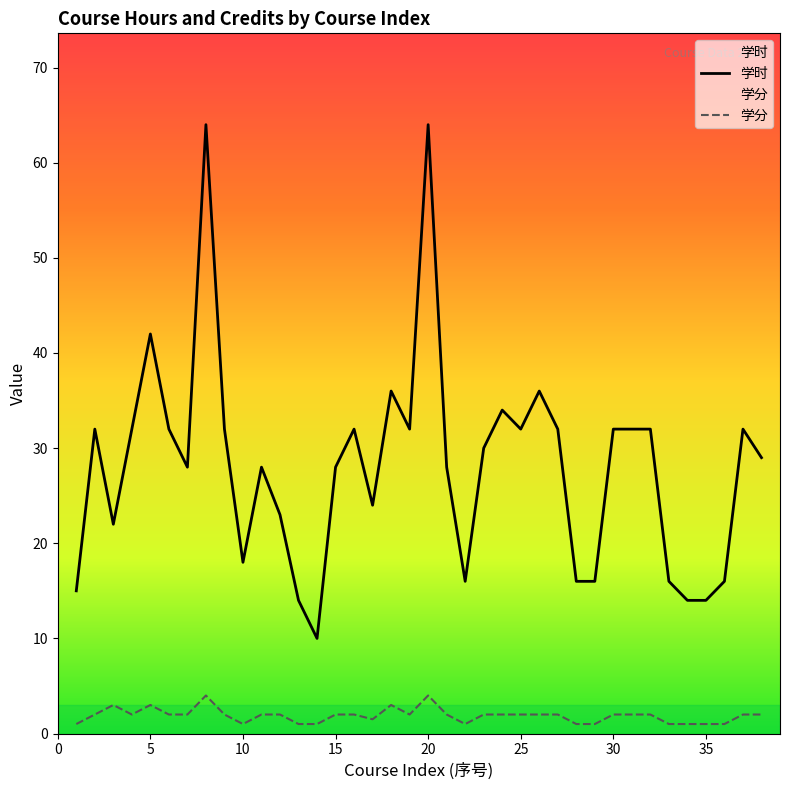

What is the greatest value displayed?

64.0